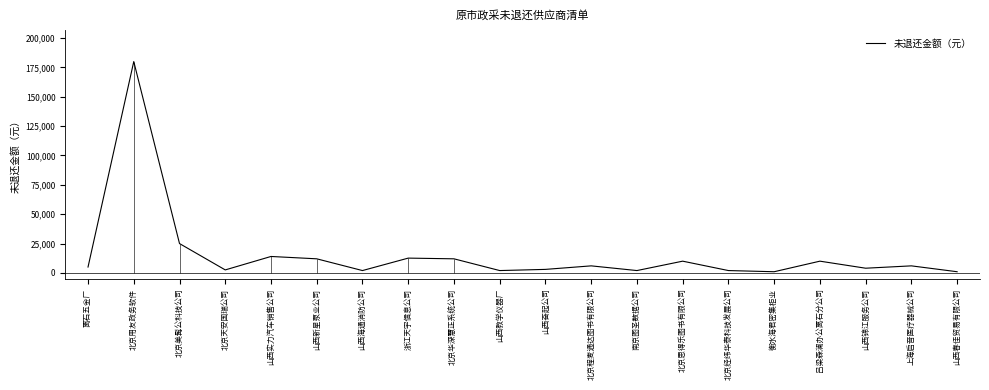

Rank the categories by value from highest to lowest.

北京用友政务软件, 北京美髯公科技公司, 山西实力汽车销售公司, 浙江天宇信息公司, 山西新星泵业公司, 北京华深慧正系统公司, 北京思得乐图书有限公司, 吕梁森澜办公离石分公司, 北京程麦通达图书有限公司, 上海启音医疗器械公司, 离石五金厂, 山西锦江服务公司, 山西奋起公司, 北京天安国瑞公司, 山西海通消防公司, 山西教学仪器厂, 南京图圣数据公司, 北京经纬华泰科技发展公司, 衡水海君密集柜业, 山西春佳贸易有限公司